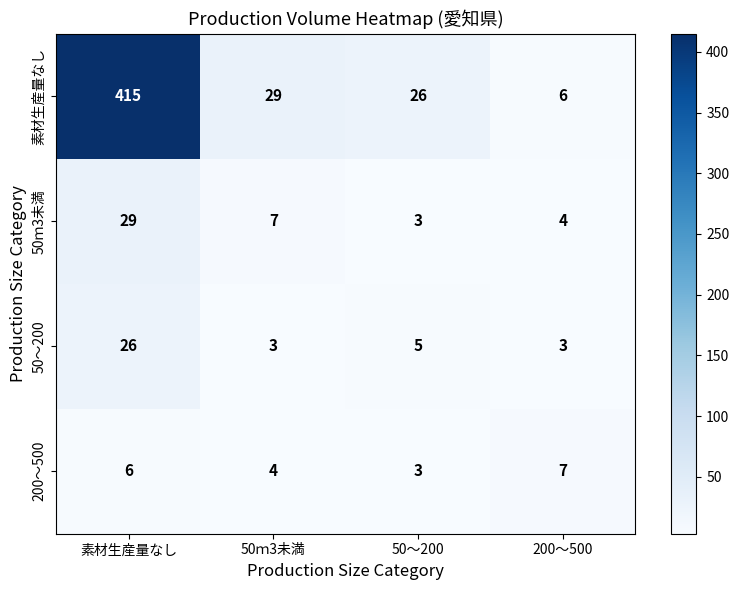

Is it true that 200～500 equals 4 at 50ｍ3未満?

True